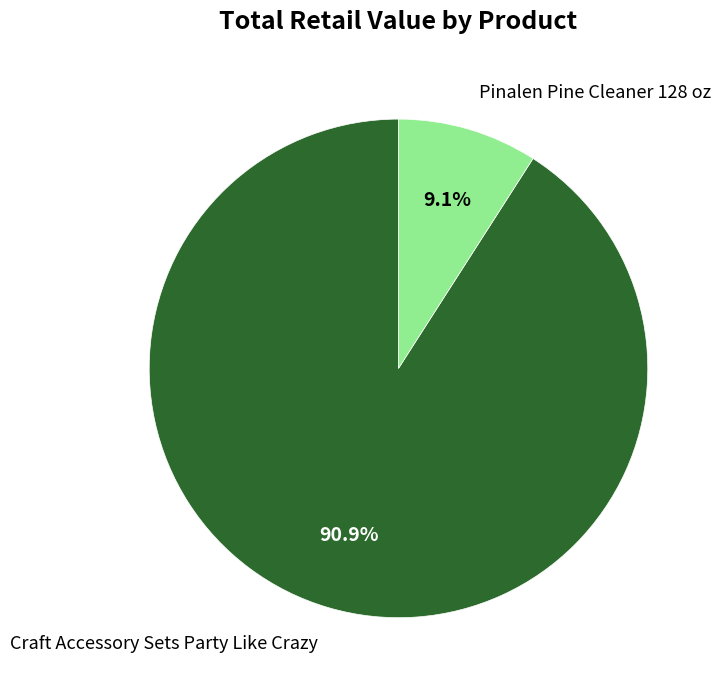

Count the number of slices in the pie.

2